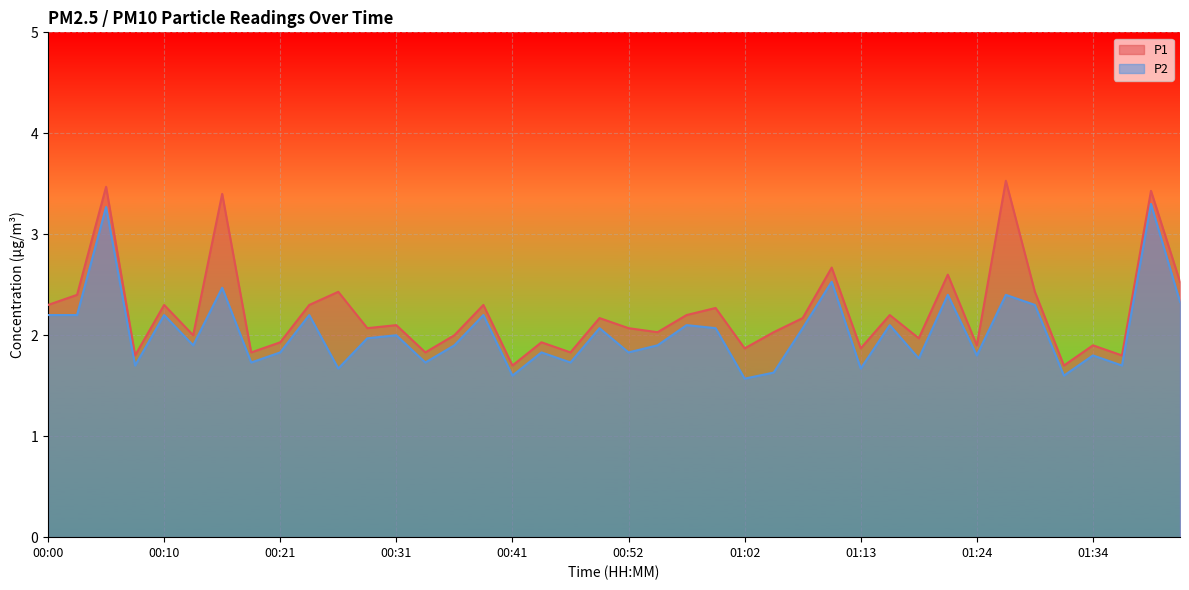

Which series changed the most between 00:28 and 01:05?

P2